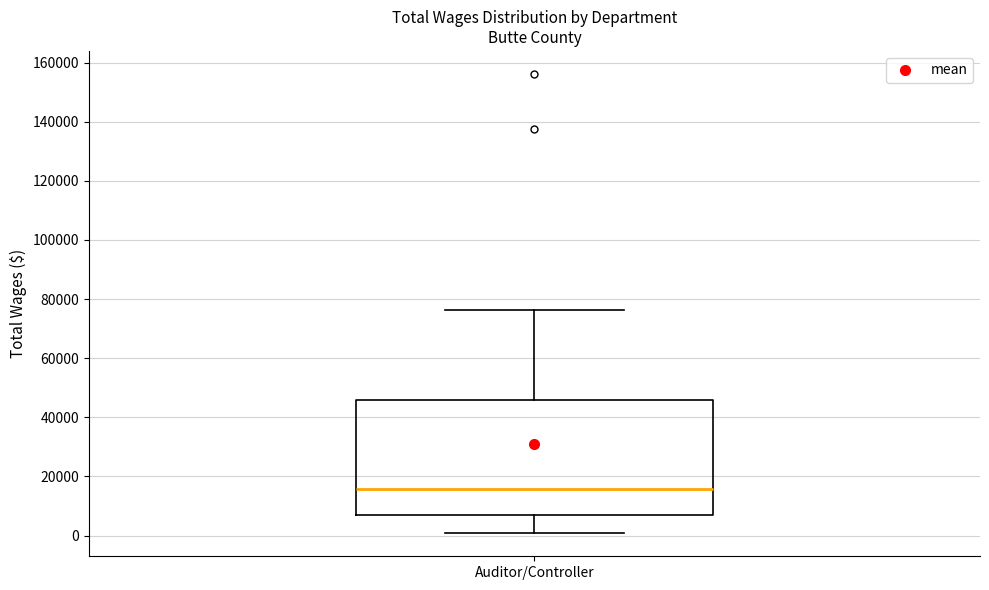

Where does the upper whisker of the box for Auditor/Controller end on the y-axis? The values are not printed on the chart, so give them approximately, as read against the axis.

76000